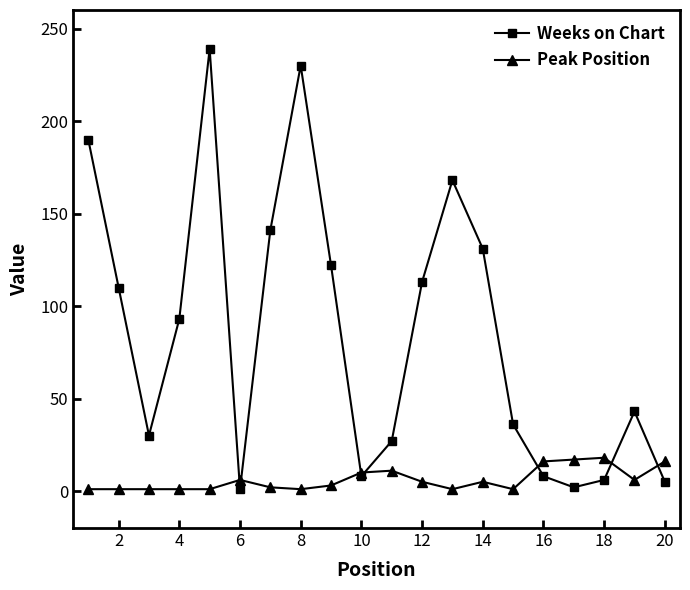

What is the difference between the maximum and minimum values in the Weeks on Chart series?

238